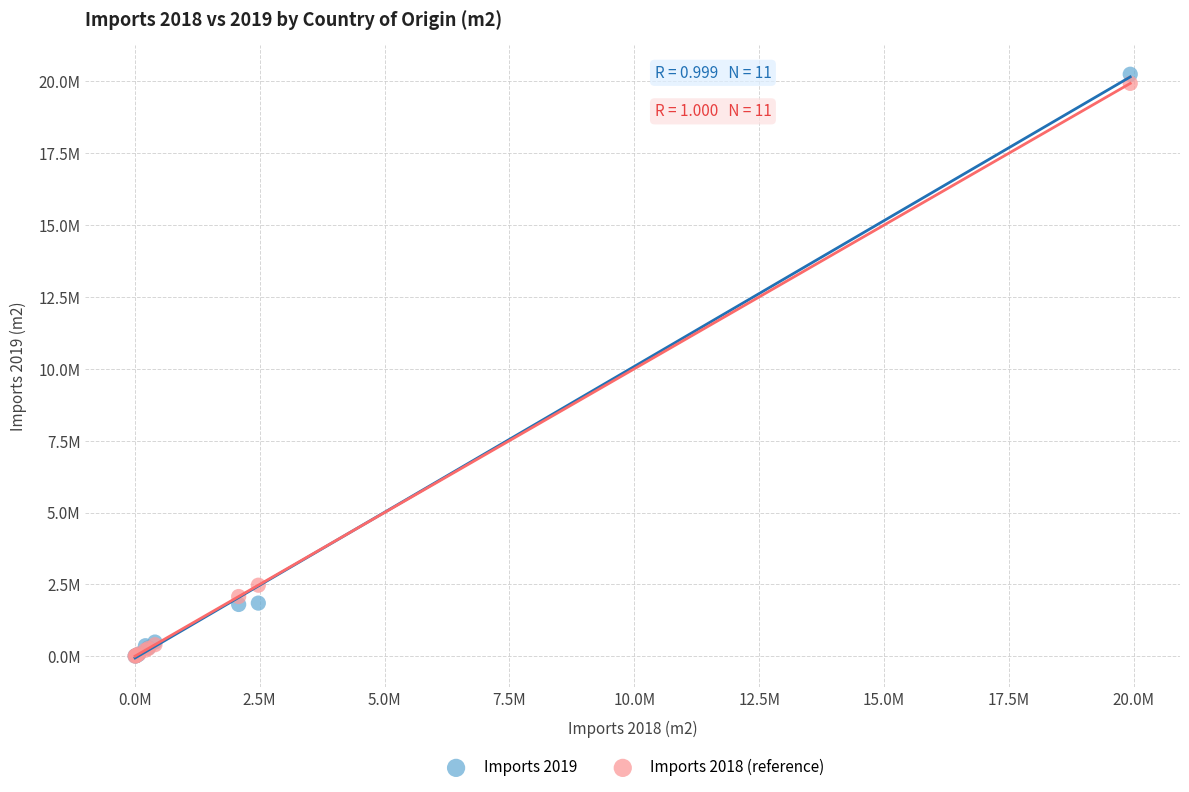

What are all the series names shown in the legend?

Imports 2019, Imports 2018 (reference)